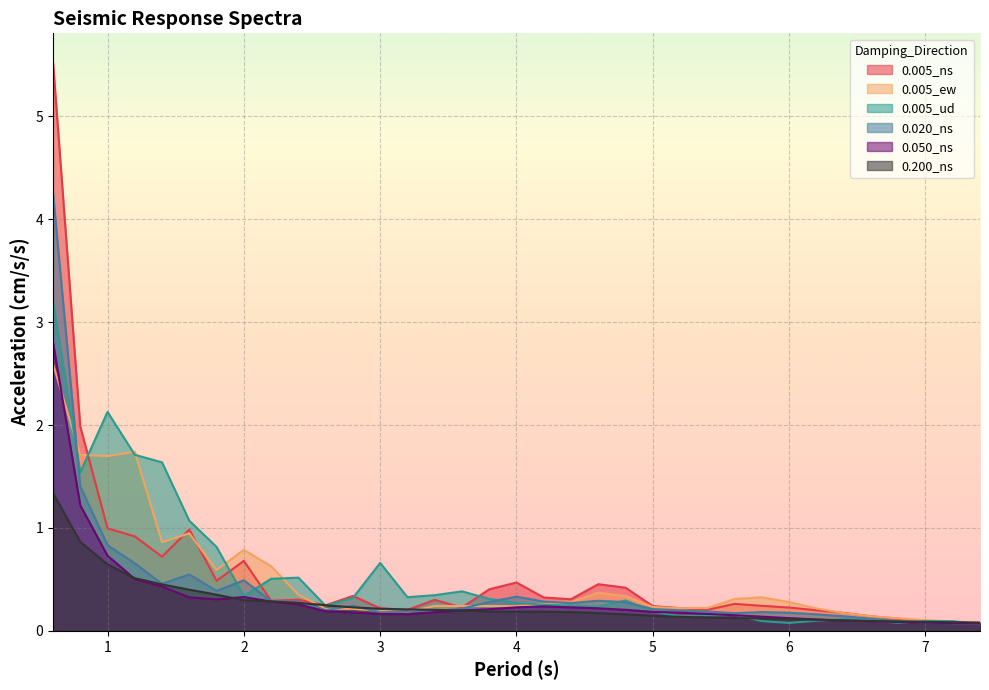

The 0.050_ns series shows 0.3 at 1.6. True or false?

True